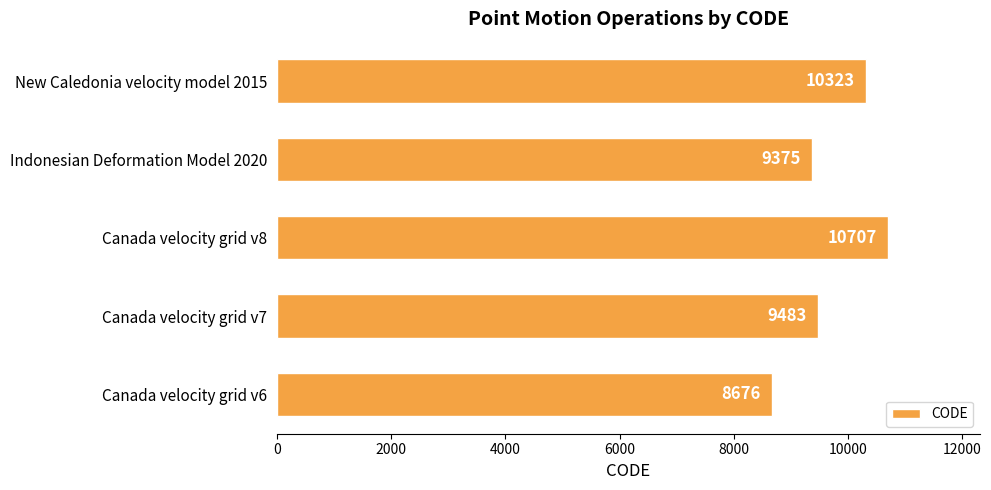

What is the ratio of the value at Canada velocity grid v6 to the value at Indonesian Deformation Model 2020?

0.9